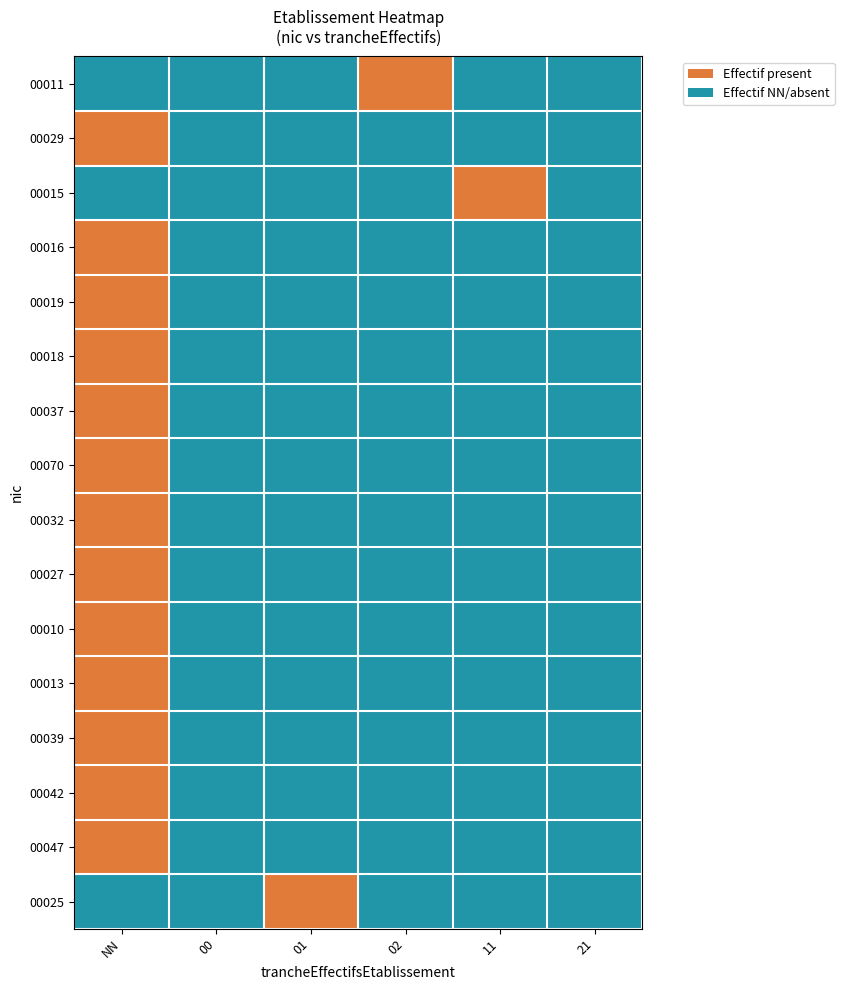

Between NN and 02, which is larger?

02